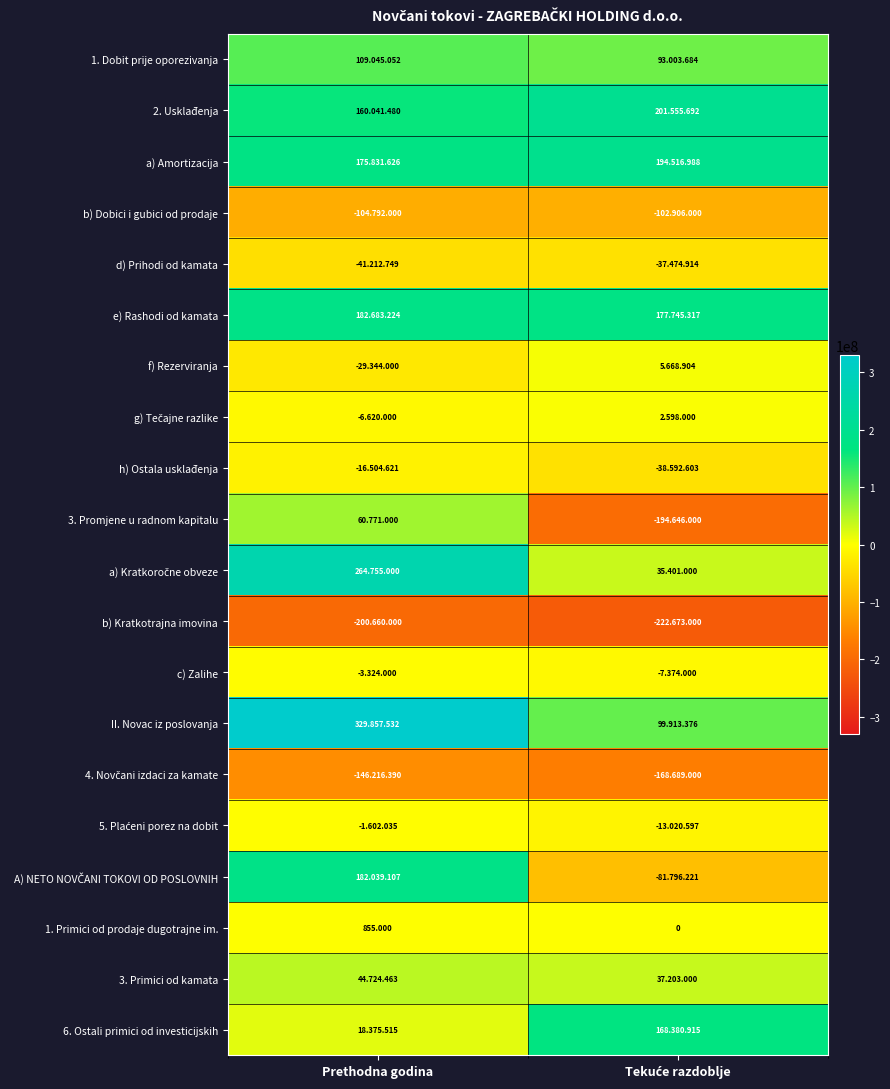

How many 4. Novčani izdaci za kamate values are between -168689000 and -146216390?

2